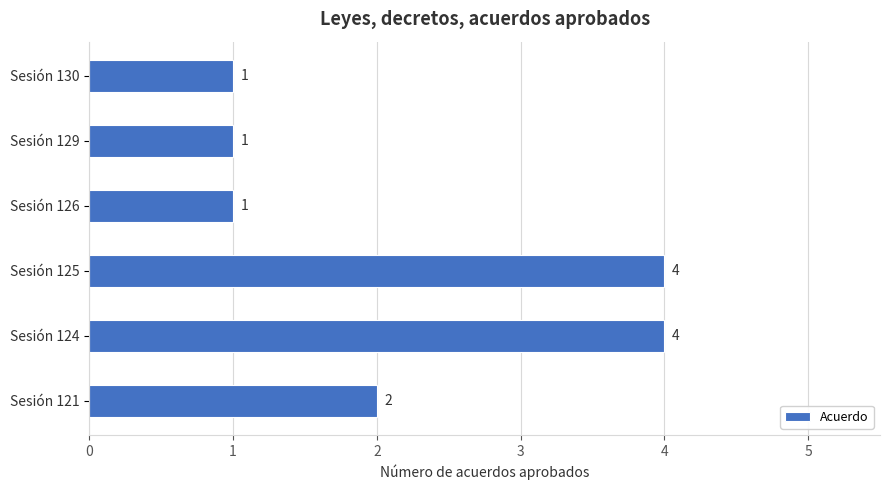

The value at Sesión 125 is 4. True or false?

True